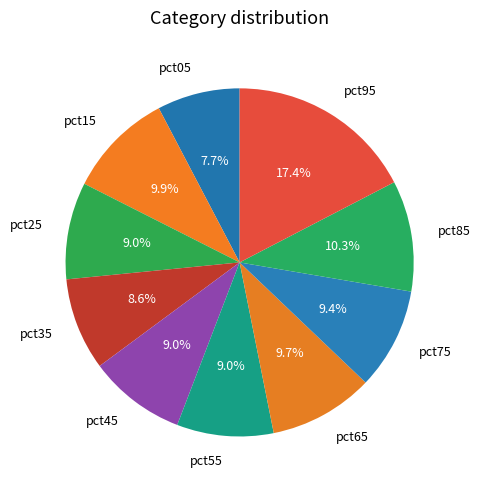

Combined, what portion of the pie is pct65 and pct55?

18.7%